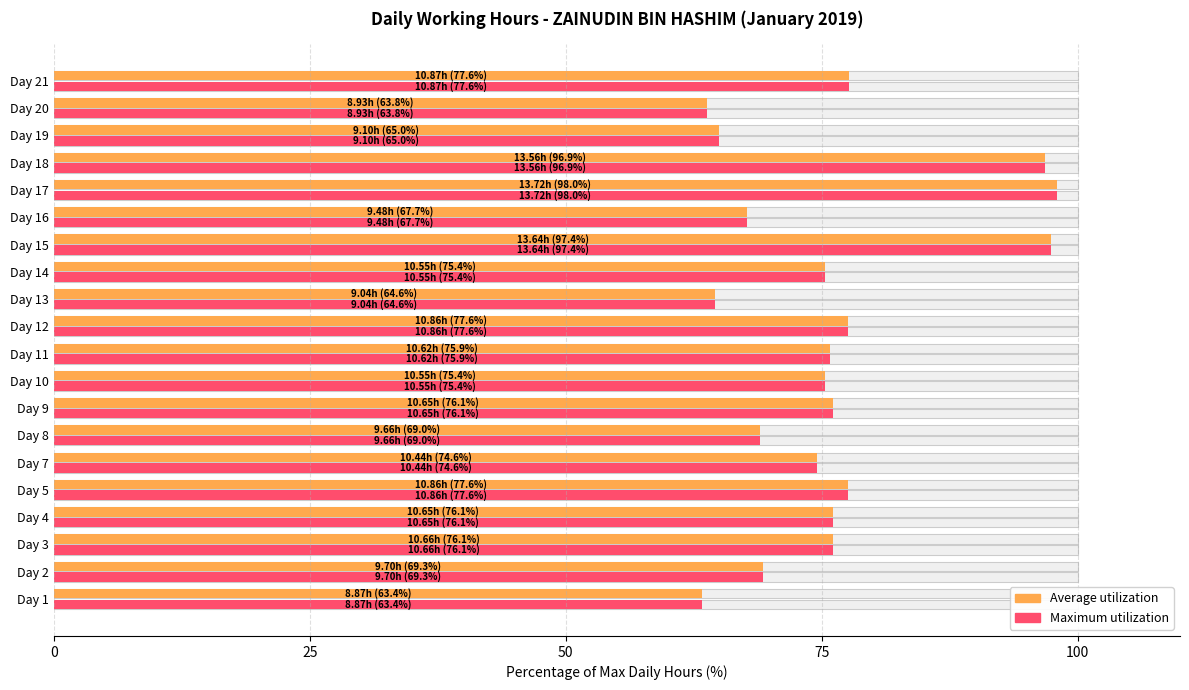

What are all the series names shown in the legend?

Average utilization, Maximum utilization